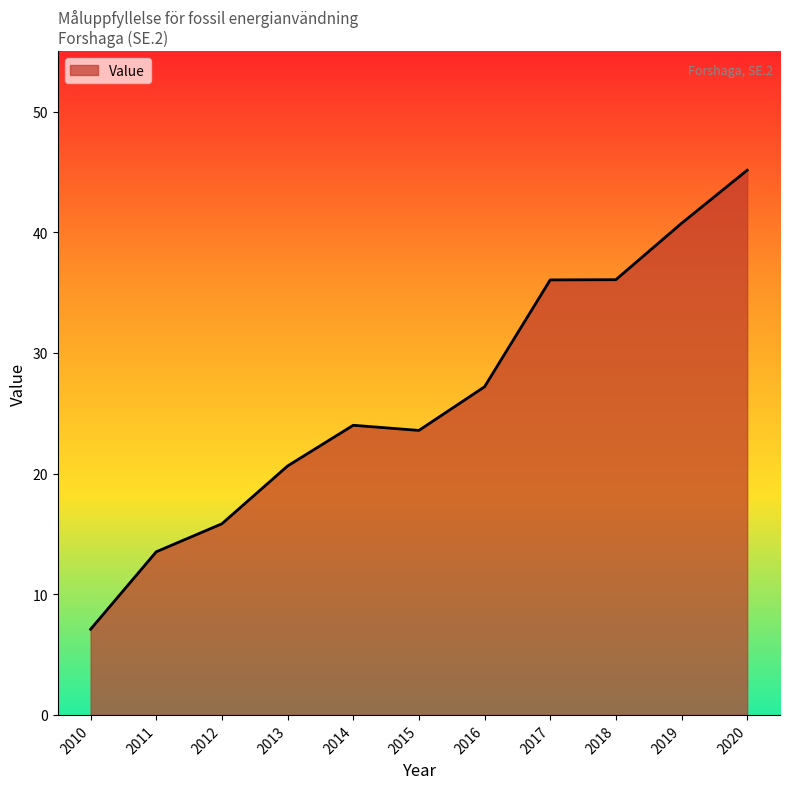

What value does the data have at 2010?

7.1